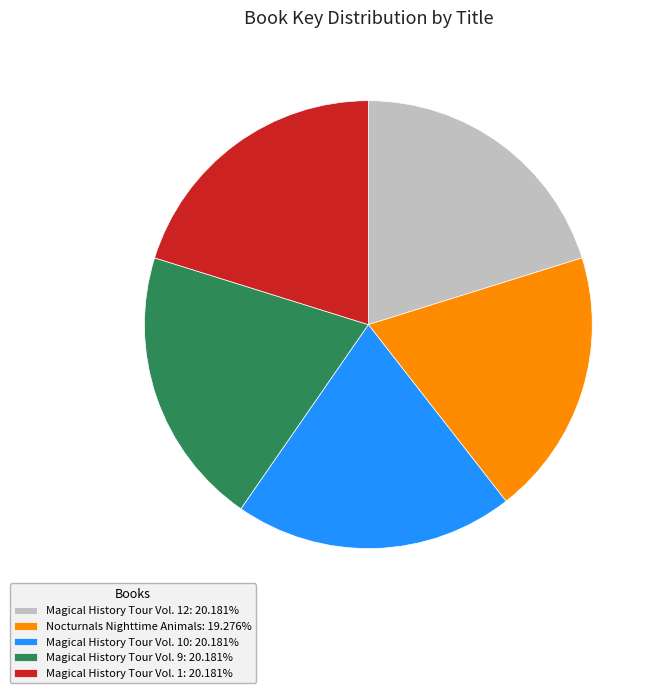

What is the ratio of the value at Magical History Tour Vol. 10: 20.181% to the value at Magical History Tour Vol. 1: 20.181%?

1.0